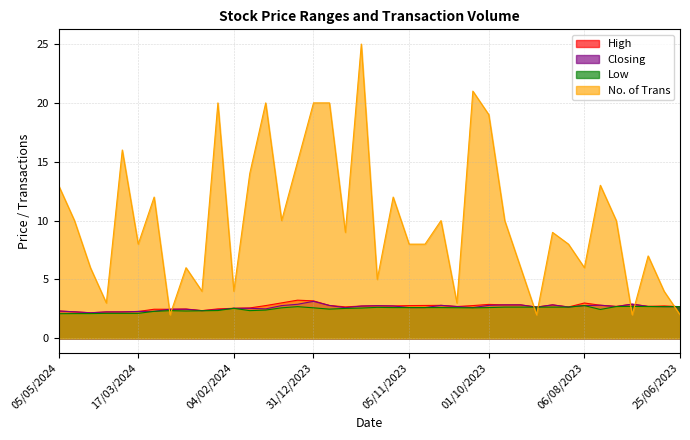

List the series in order of their peak value, lowest first.

Low, Closing, High, No. of Trans